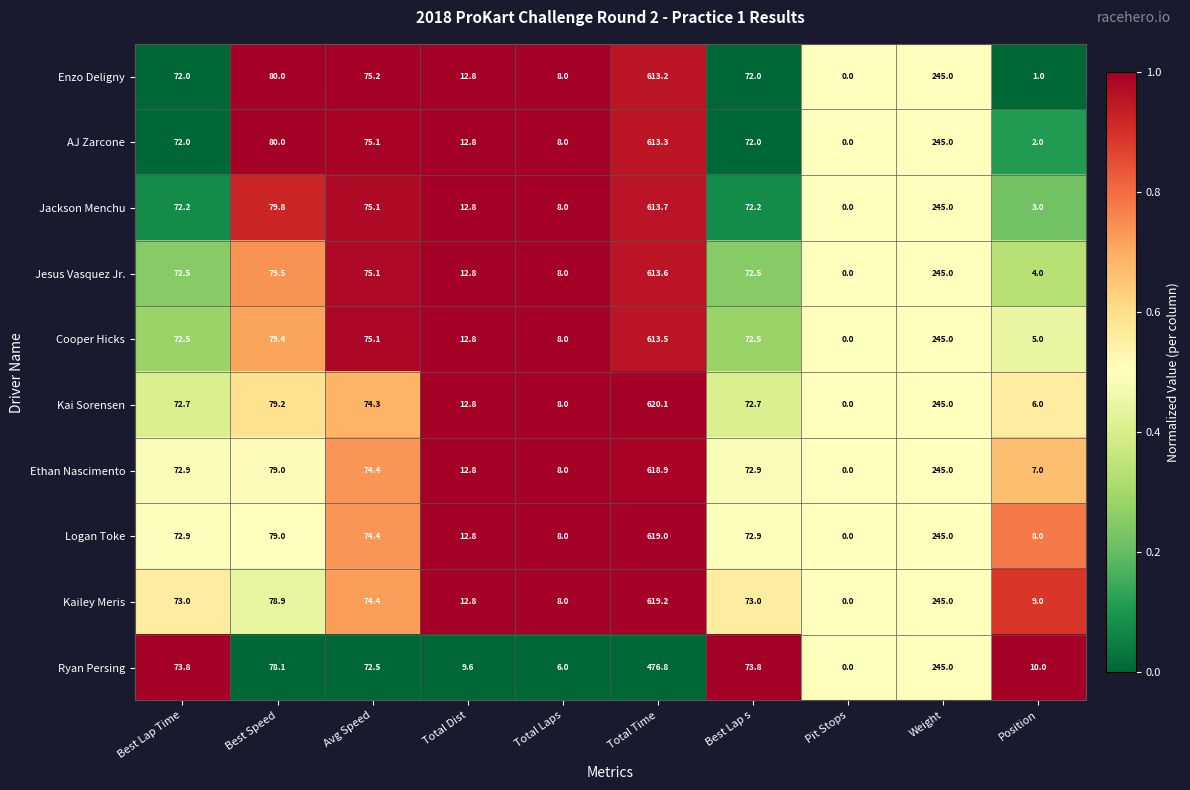

List the series in order of their peak value, lowest first.

Ryan Persing, Enzo Deligny, AJ Zarcone, Cooper Hicks, Jesus Vasquez Jr., Jackson Menchu, Ethan Nascimento, Logan Toke, Kailey Meris, Kai Sorensen